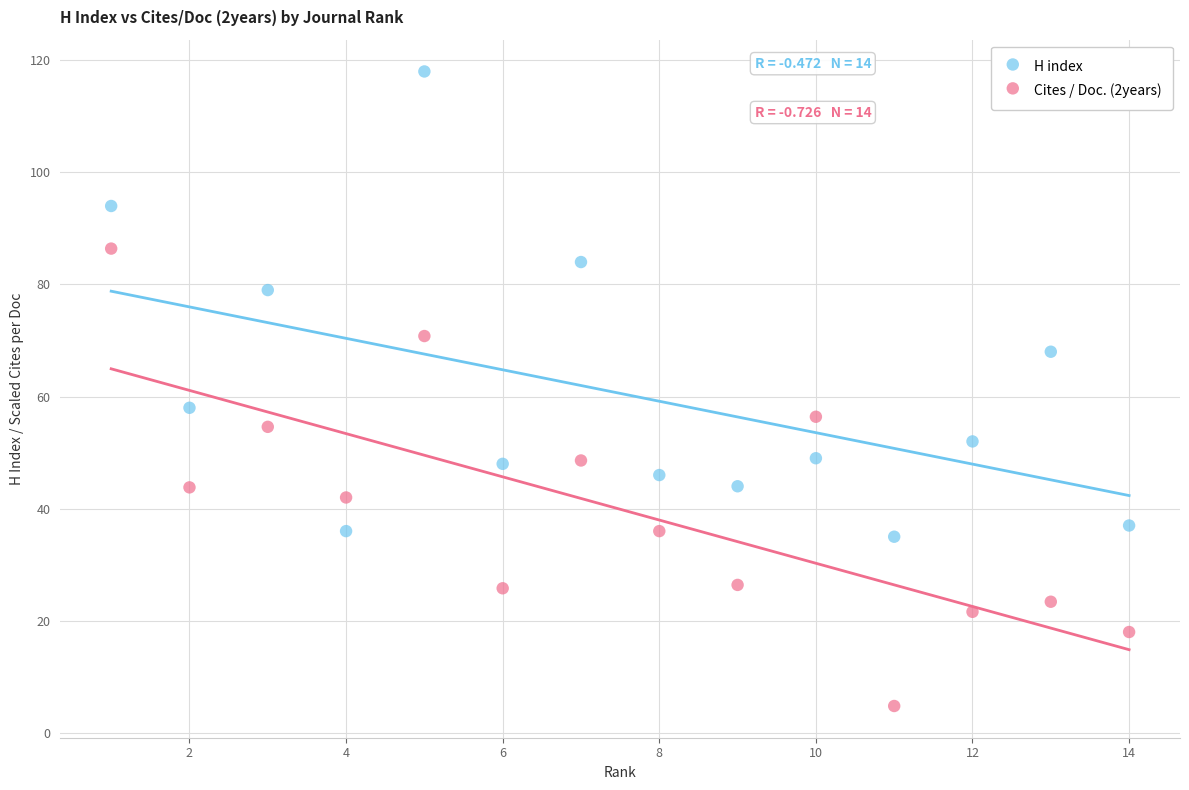

Which series contains the lowest Y value?

Cites / Doc. (2years)